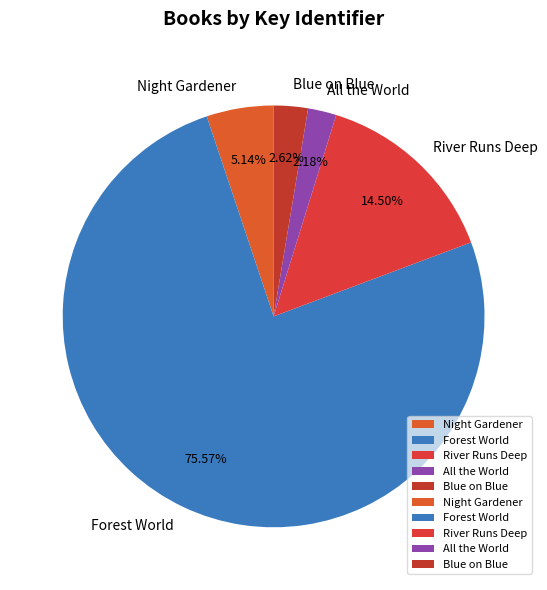

Count the number of slices in the pie.

5